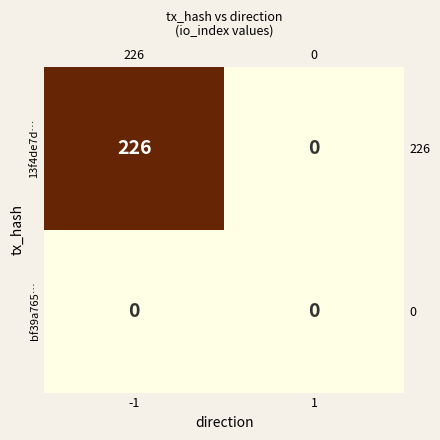

The value of 13f4de7d… at 1 is -0.4. True or false?

False